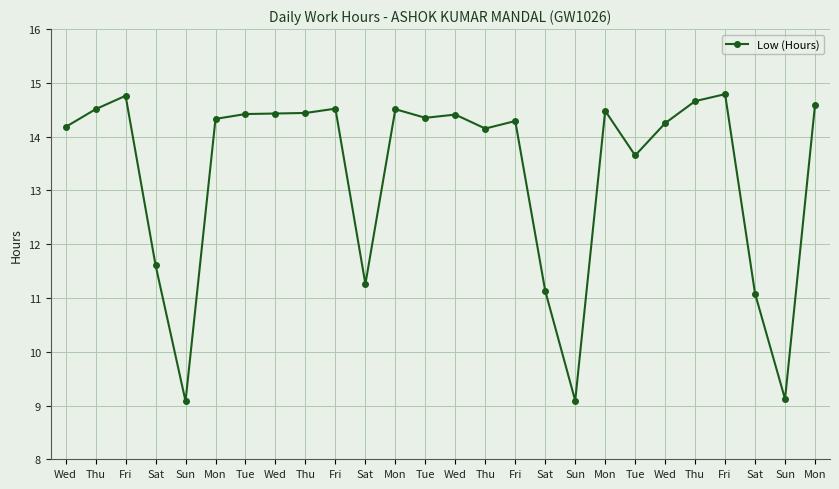

How many values are below 14?

8